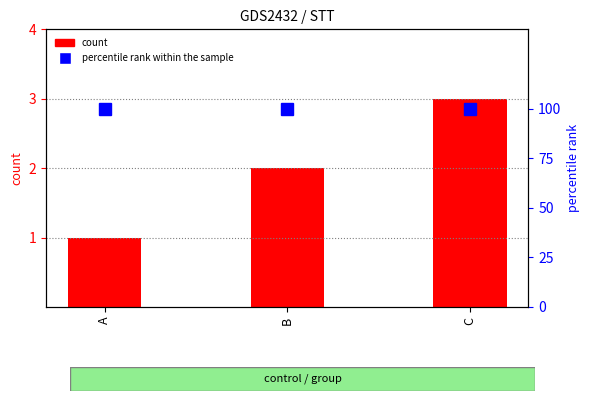

The value of count at C is 5. True or false?

False